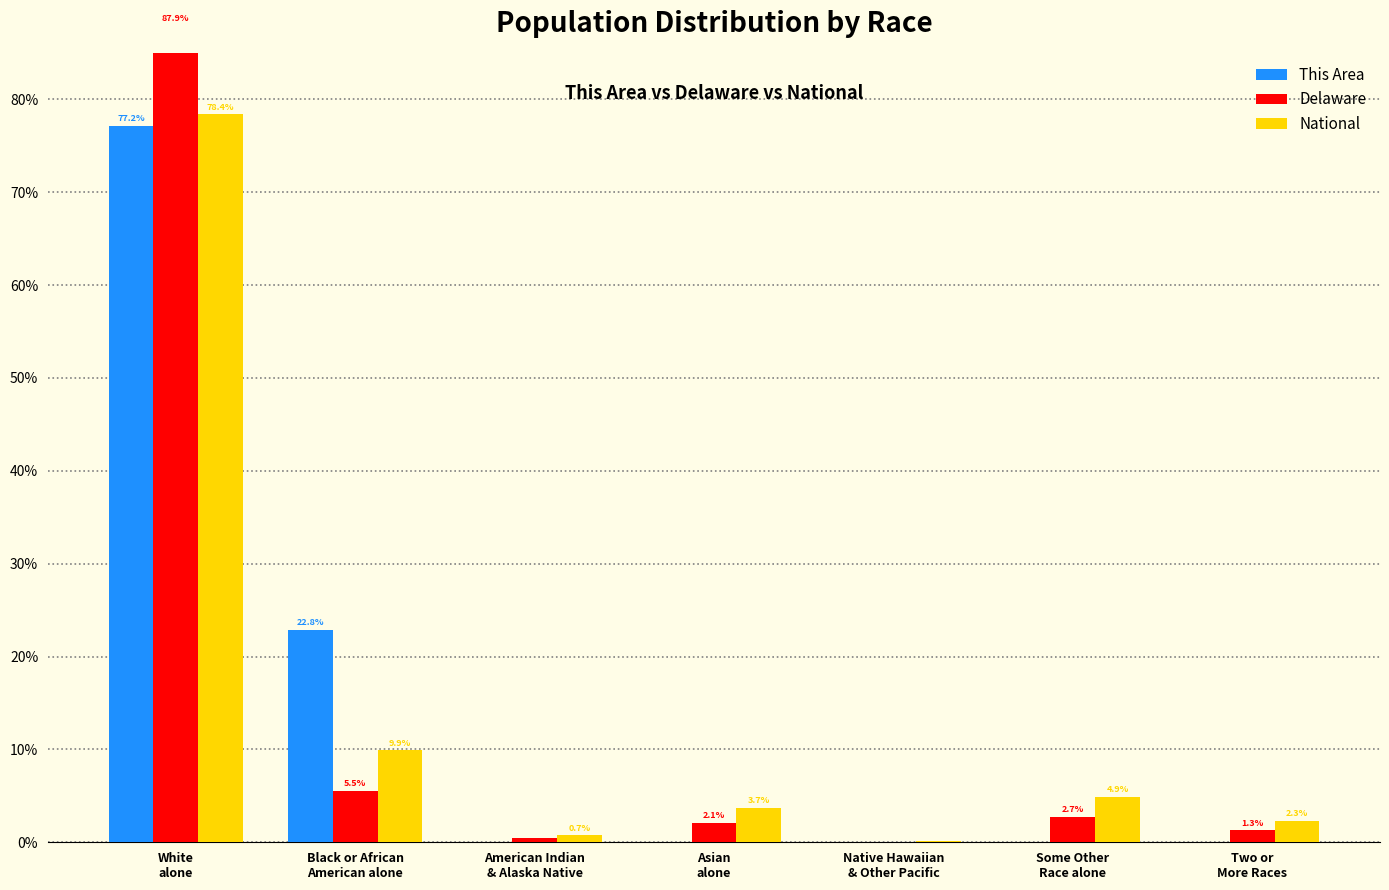

Which series changed the most between Asian
alone and Two or
More Races?

National